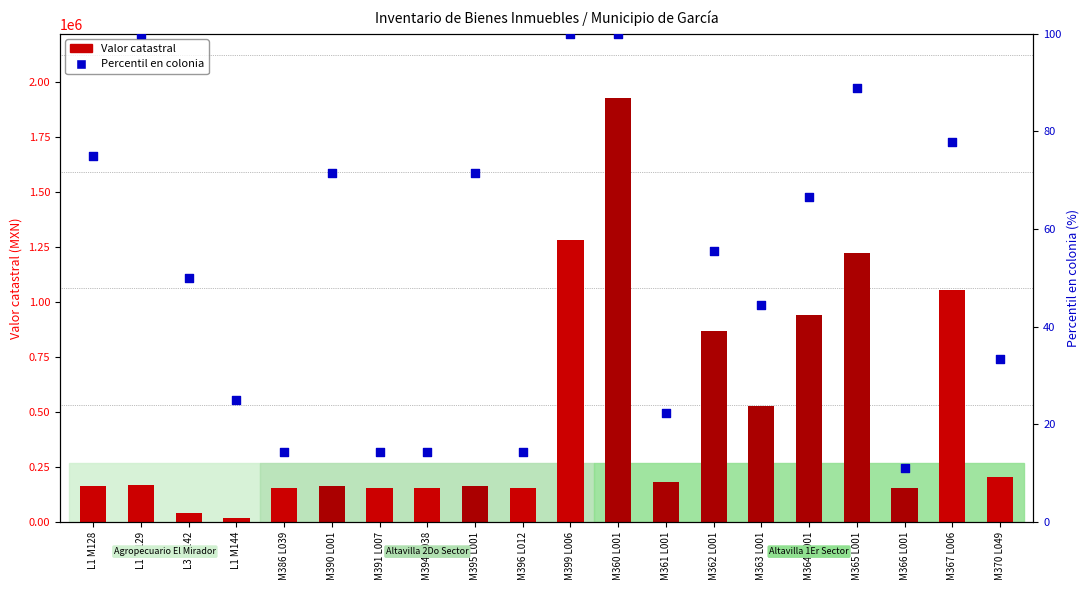

At how many categories does at least one series exceed 513062?

7